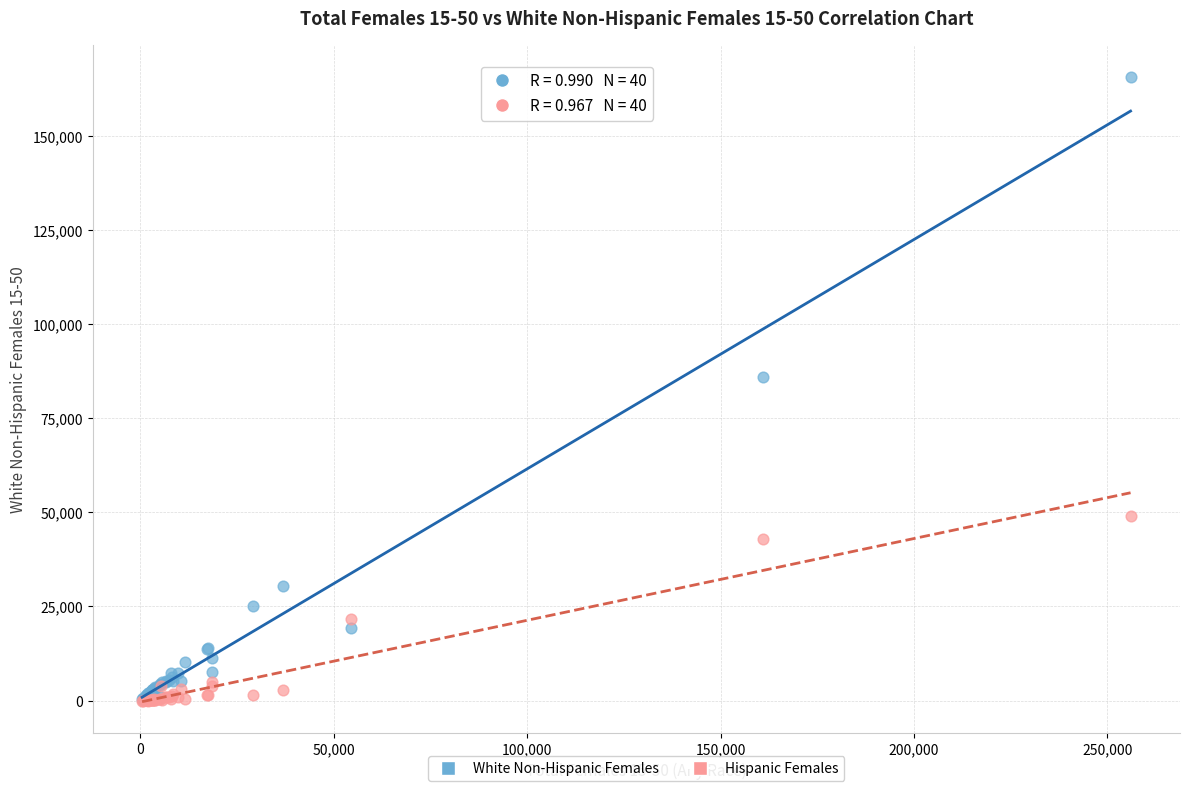

In the White Non-Hispanic Females series, what Y value is closest to 83076?

85931